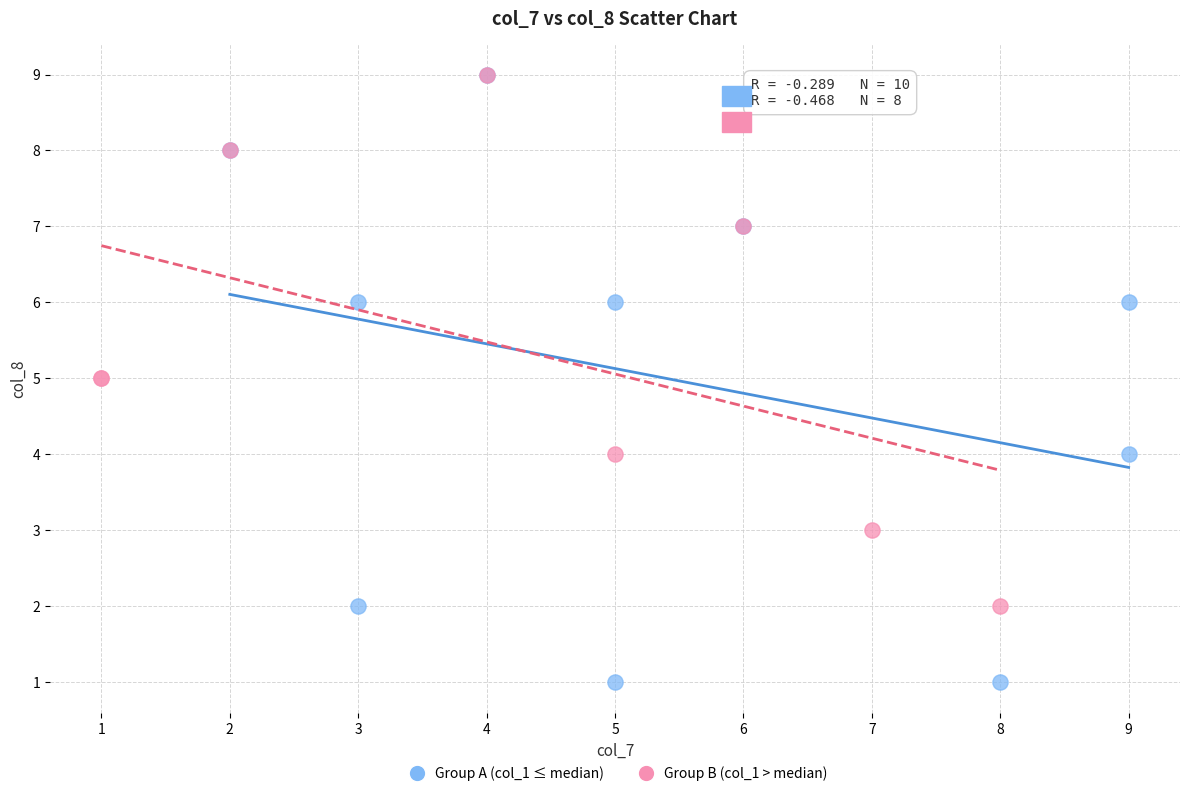

Which series reaches the minimum Y coordinate?

Group A (col_1 ≤ median)